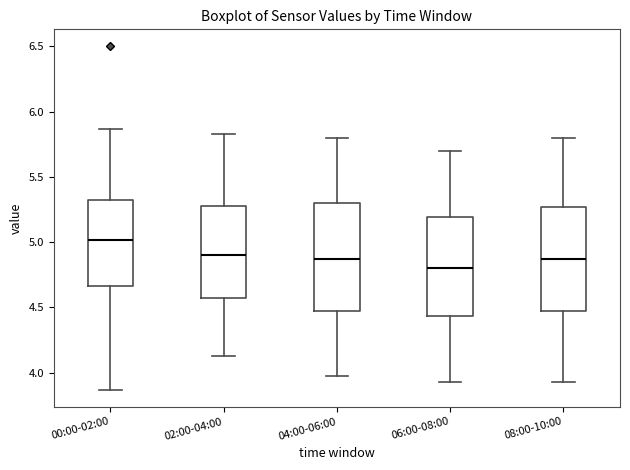

Reading left to right, transcribe this box plot: for each box, give where its median line is, the range the box spans, and where its two whiskers end, as read against the y-axis. The values are not printed on the chart, so give them approximately, as read against the axis.

00:00-02:00: median 5.00, box 4.65 to 5.35, whiskers 3.85 to 5.85
02:00-04:00: median 4.90, box 4.55 to 5.30, whiskers 4.15 to 5.85
04:00-06:00: median 4.85, box 4.45 to 5.30, whiskers 3.95 to 5.80
06:00-08:00: median 4.80, box 4.45 to 5.20, whiskers 3.95 to 5.70
08:00-10:00: median 4.85, box 4.45 to 5.25, whiskers 3.95 to 5.80